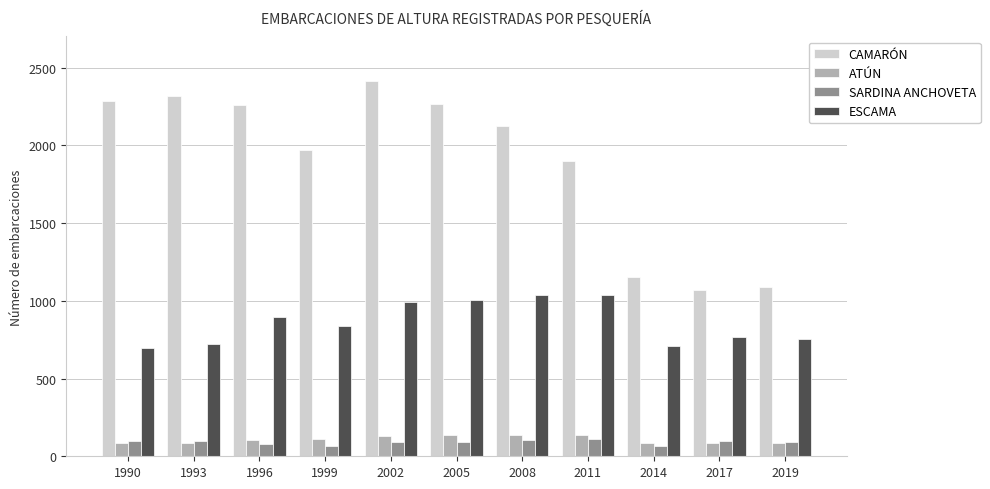

Where does the CAMARÓN series first go above 2122?

1990